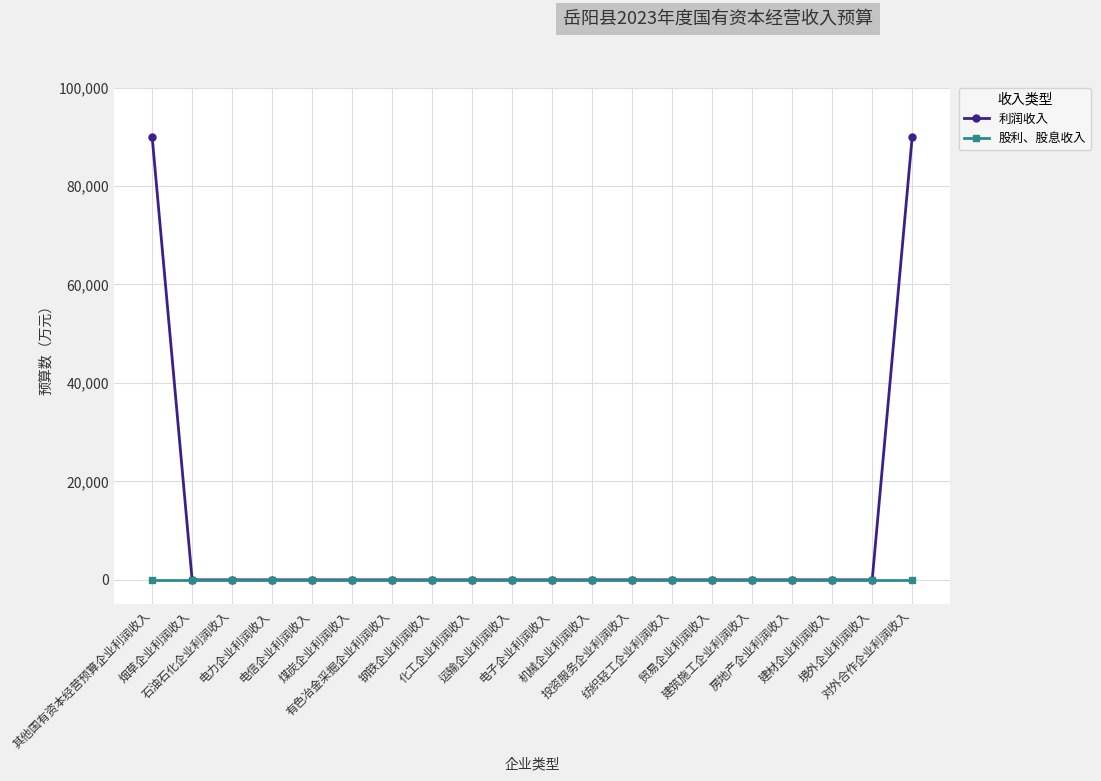

Reading right to left, what are all the values shown in this chart?

利润收入: 对外合作企业利润收入=90000	境外企业利润收入=0	建材企业利润收入=0	房地产企业利润收入=0	建筑施工企业利润收入=0	贸易企业利润收入=0	纺织轻工企业利润收入=0	投资服务企业利润收入=0	机械企业利润收入=0	电子企业利润收入=0	运输企业利润收入=0	化工企业利润收入=0	钢铁企业利润收入=0	有色冶金采掘企业利润收入=0	煤炭企业利润收入=0	电信企业利润收入=0	电力企业利润收入=0	石油石化企业利润收入=0	烟草企业利润收入=0	其他国有资本经营预算企业利润收入=90000
股利、股息收入: 对外合作企业利润收入=0	境外企业利润收入=0	建材企业利润收入=0	房地产企业利润收入=0	建筑施工企业利润收入=0	贸易企业利润收入=0	纺织轻工企业利润收入=0	投资服务企业利润收入=0	机械企业利润收入=0	电子企业利润收入=0	运输企业利润收入=0	化工企业利润收入=0	钢铁企业利润收入=0	有色冶金采掘企业利润收入=0	煤炭企业利润收入=0	电信企业利润收入=0	电力企业利润收入=0	石油石化企业利润收入=0	烟草企业利润收入=0	其他国有资本经营预算企业利润收入=0